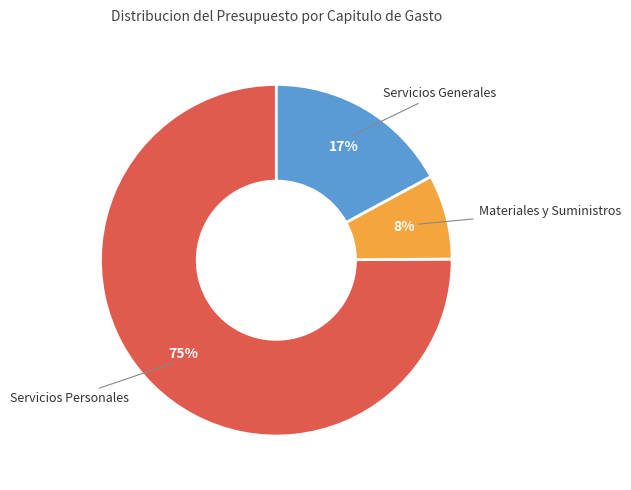

How many slices are in this pie chart?

3